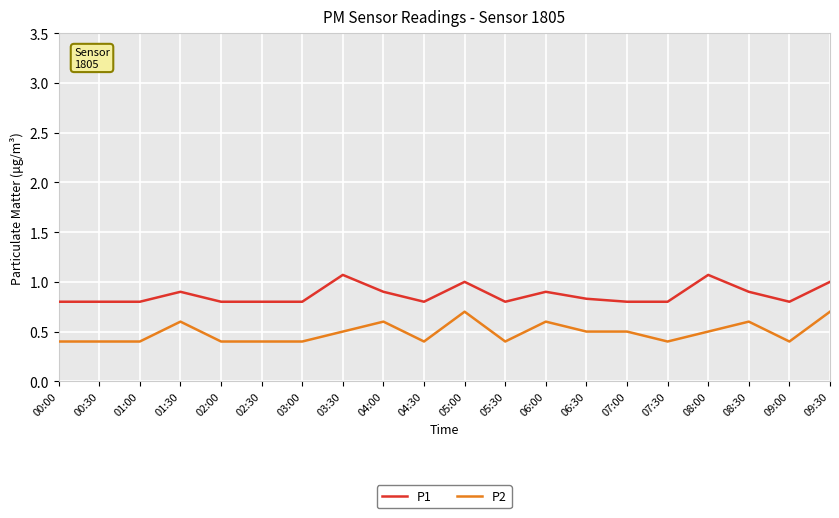

What value does the P2 series have at 06:30?

0.5